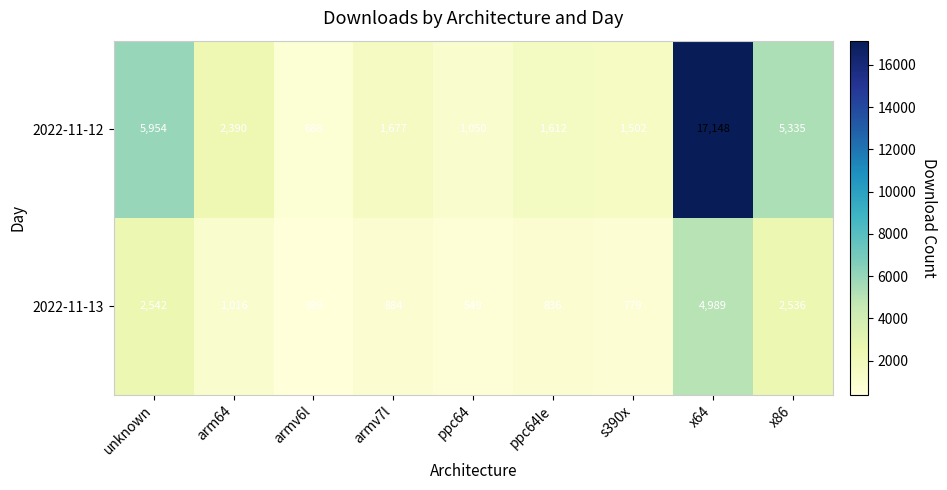

Which label corresponds to the smallest value in the chart?

armv6l